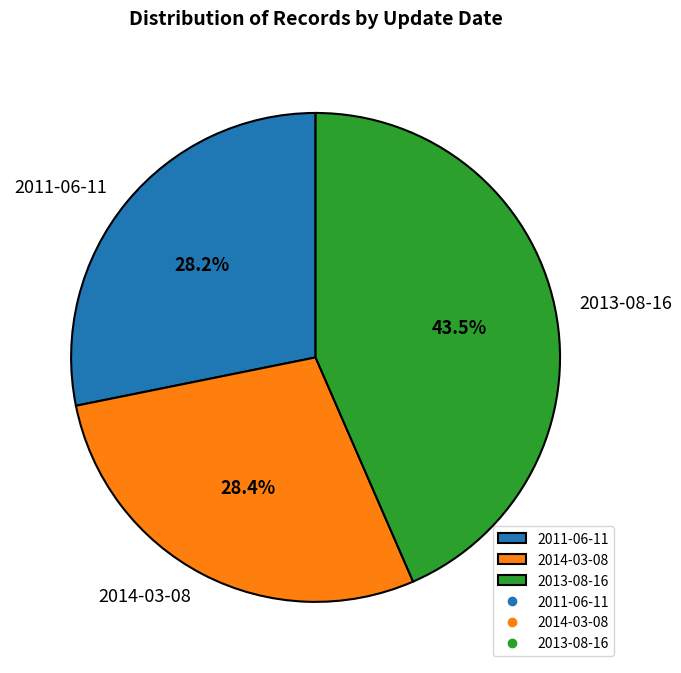

Which slice is the largest?

2013-08-16